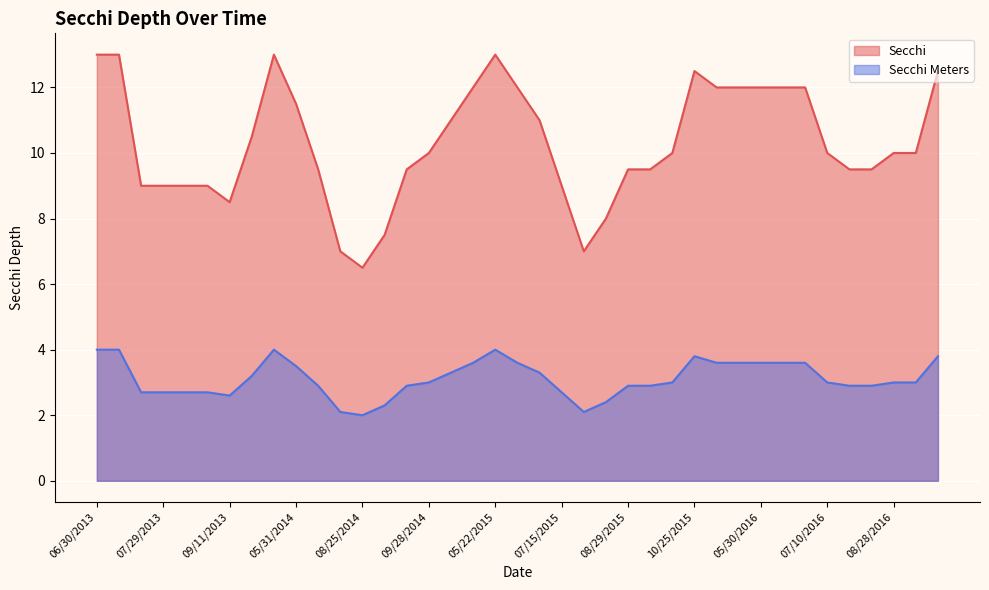

What is the difference between the Secchi Meters values at 07/29/2013 and 08/09/2014?

0.6